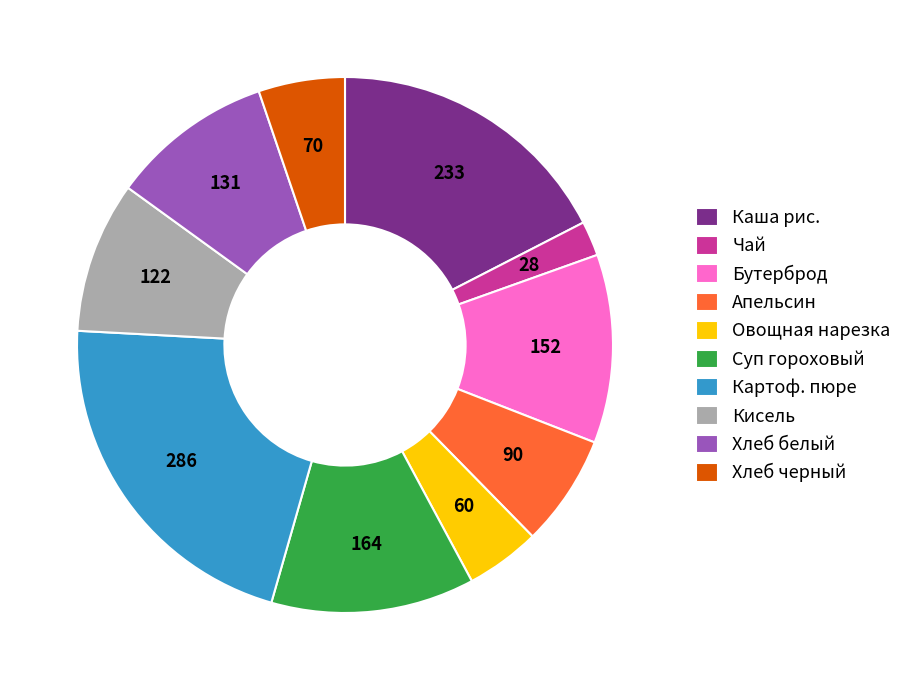

Is there any slice that represents more than half of the pie?

No